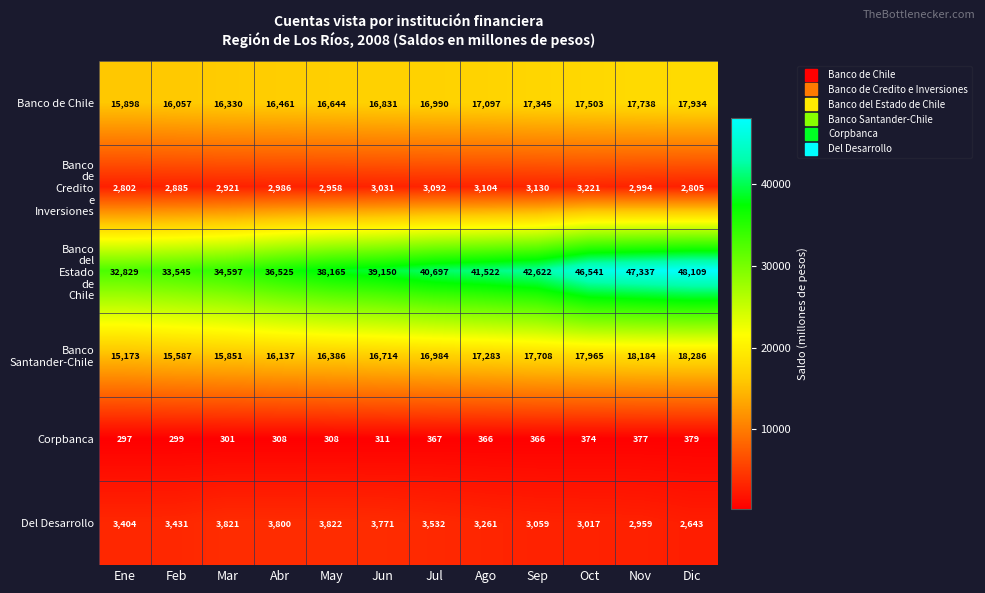

True or false: Banco de Chile has a value of 4391 at Mar.

False